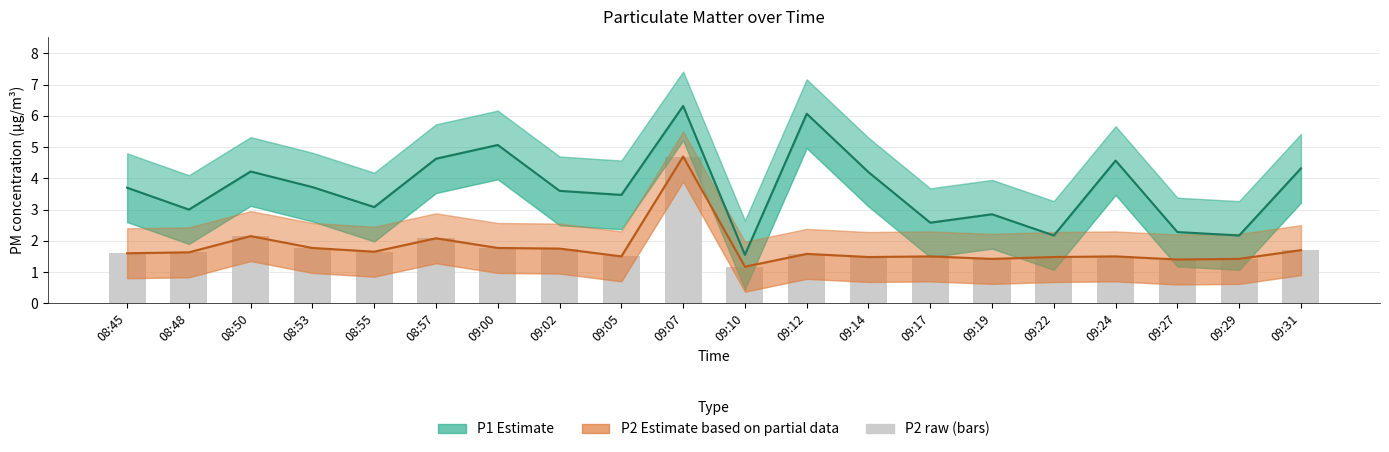

Rank the series by their maximum value, from highest to lowest.

P1 Estimate, P2 Estimate, P2